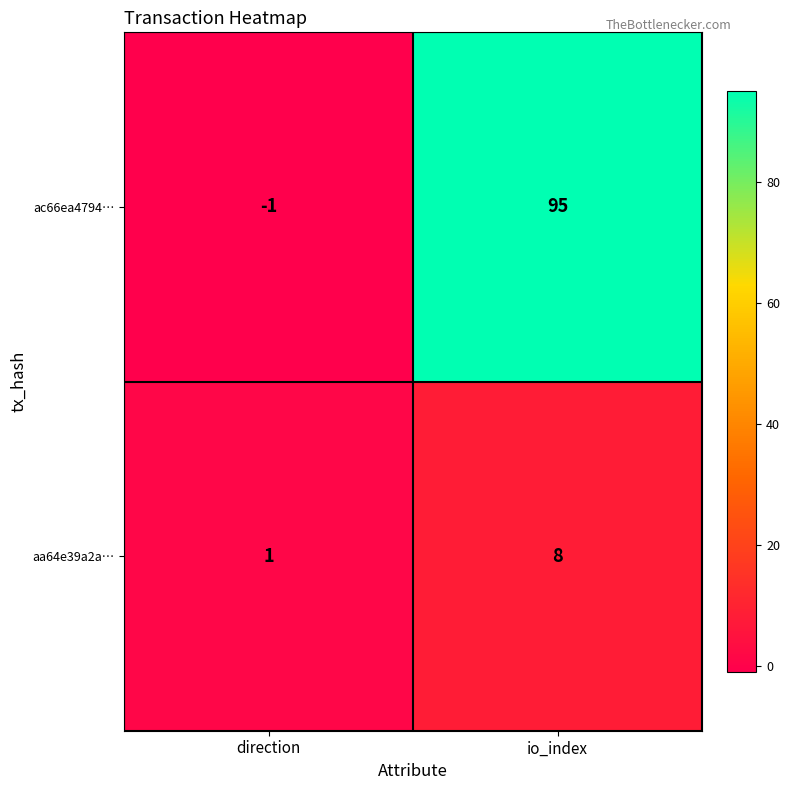

Which series changed the most between direction and io_index?

ac66ea4794…